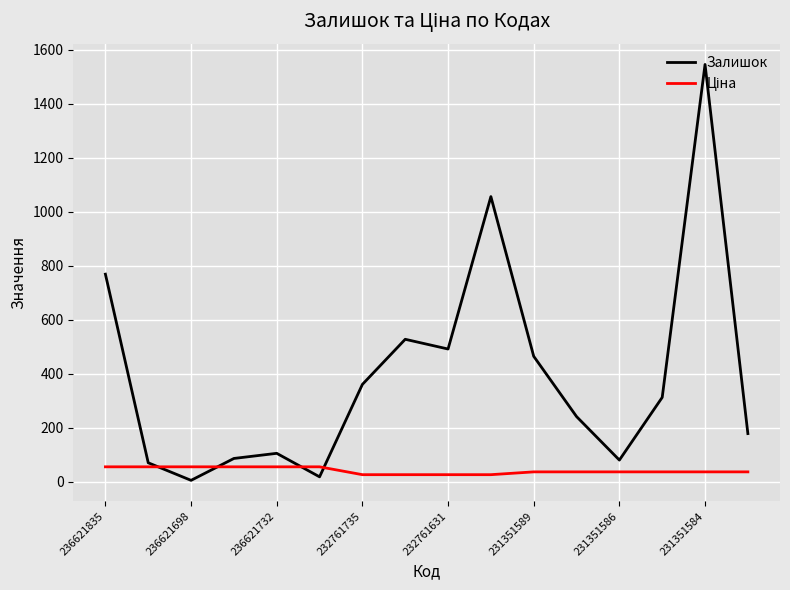

Which series has the widest spread of values?

Залишок